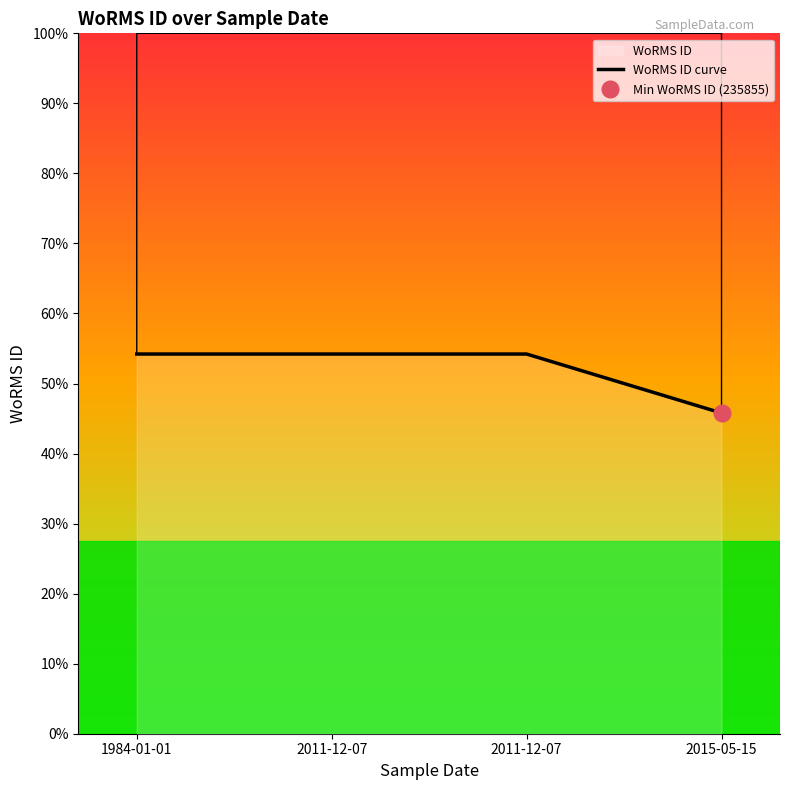

True or false: the data has more than 2 interior local peaks.

False